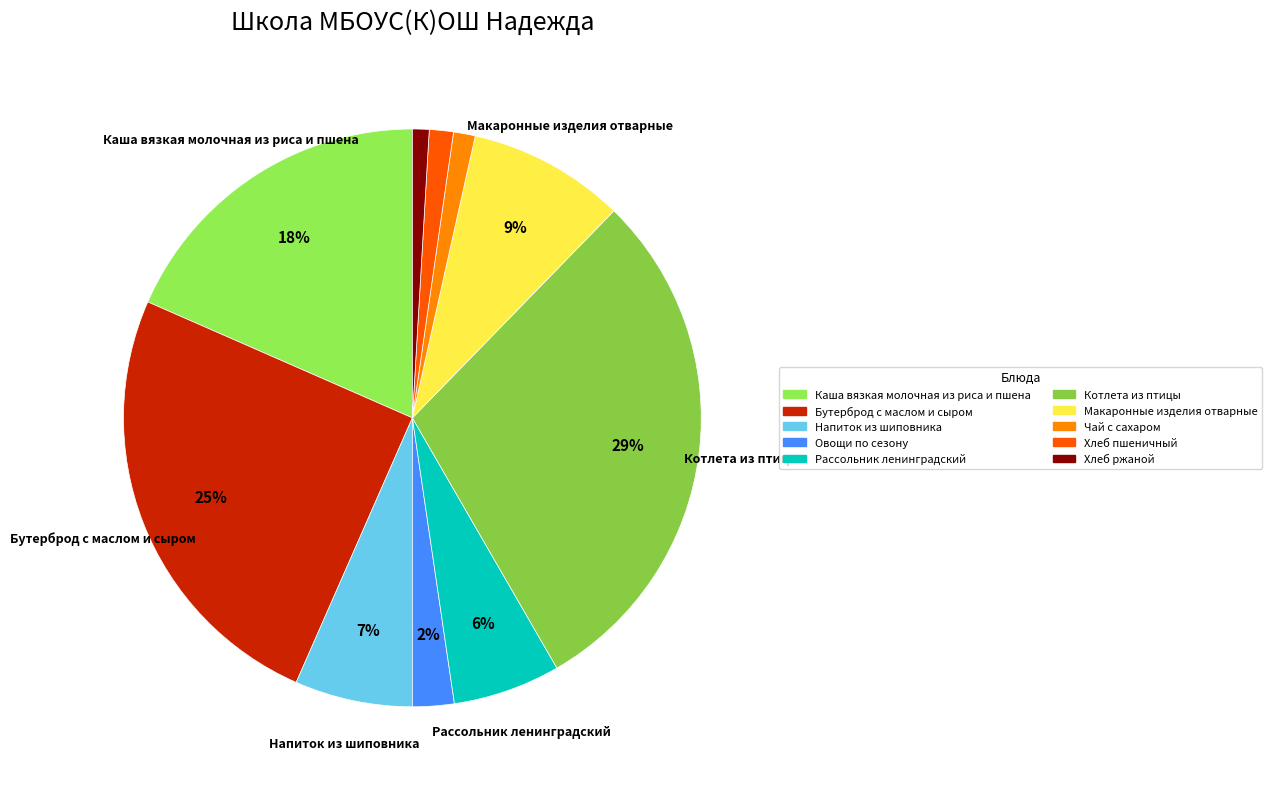

How many slices are in this pie chart?

10